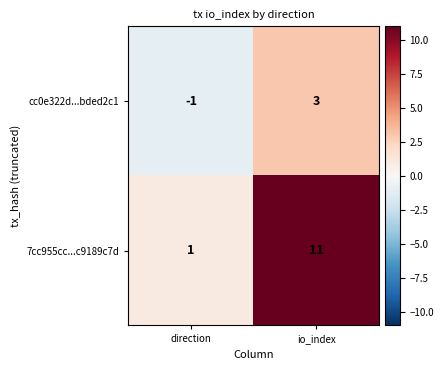

What is the difference between the maximum and minimum values in the 7cc955cc...c9189c7d series?

10